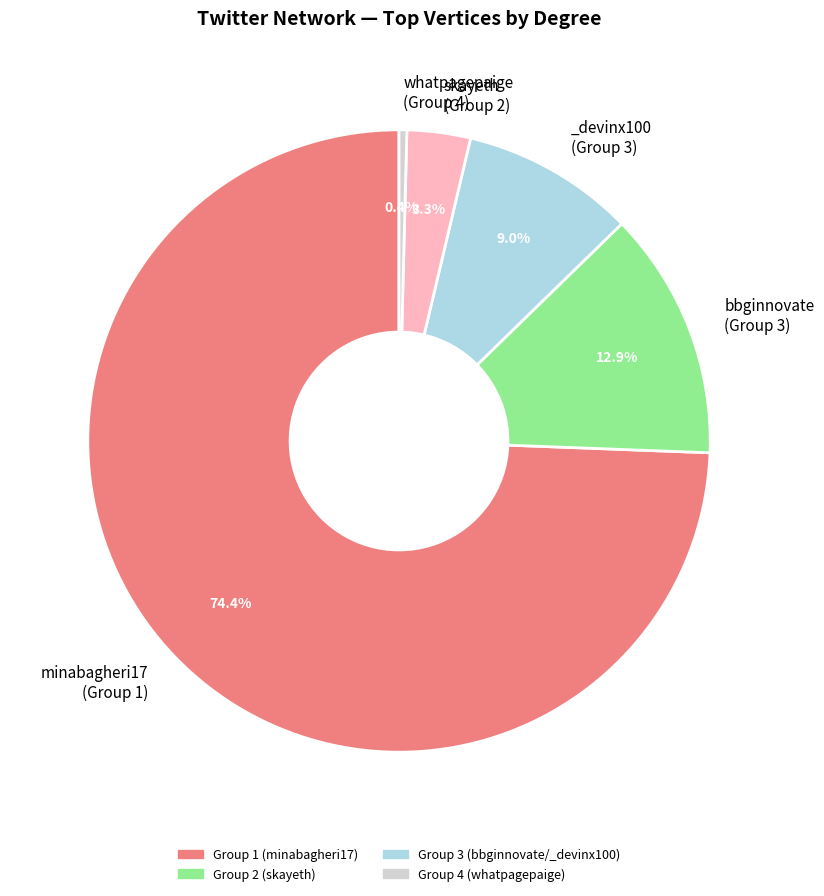

To the nearest percent, what is the difference between the largest and smallest slice percentages?

74%